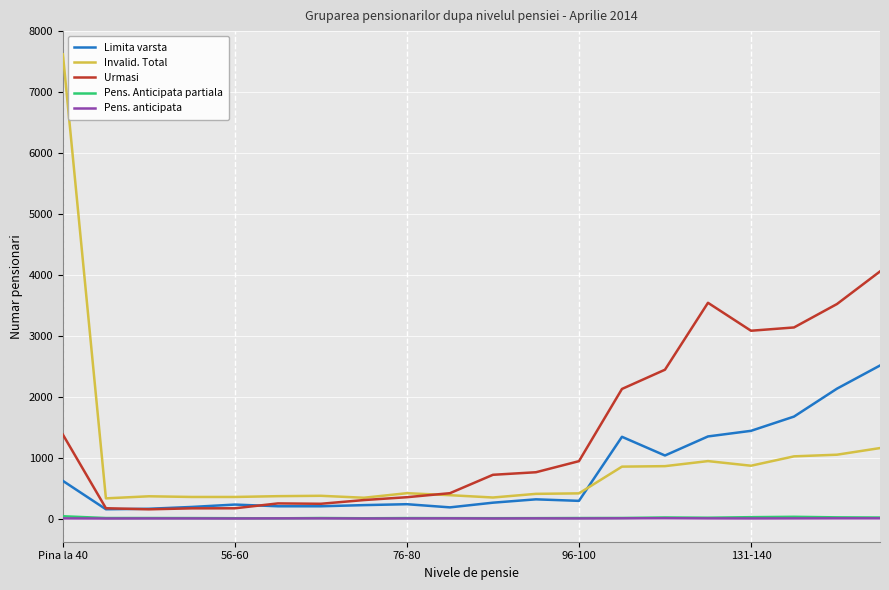

At how many categories does at least one series exceed 2649?

6